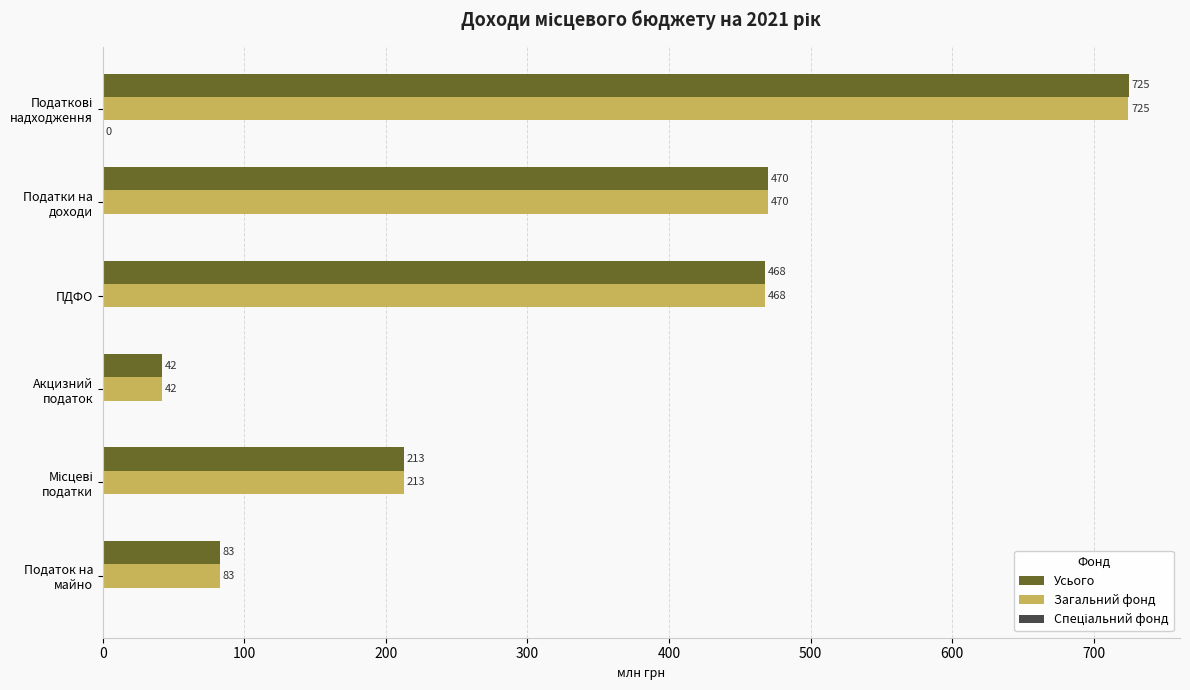

True or false: Усього has a value of 298.1 at ПДФО.

False